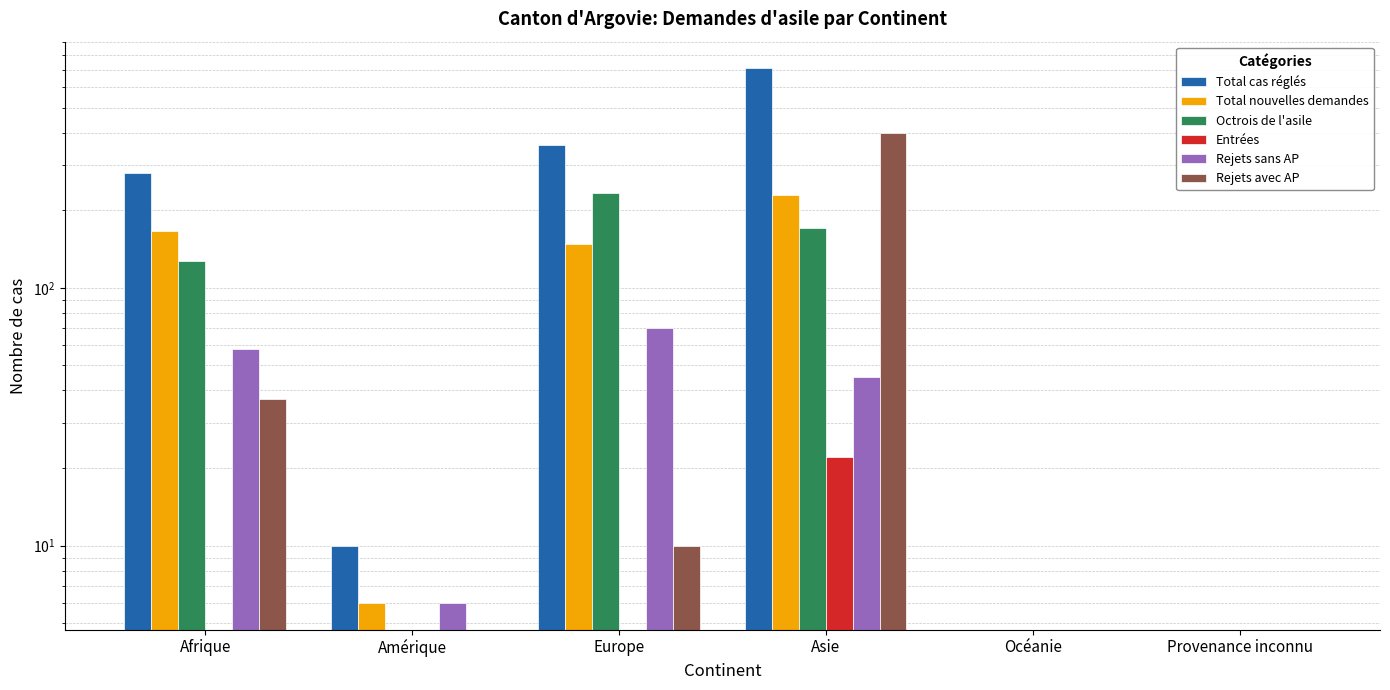

Count the number of data series in this chart.

6